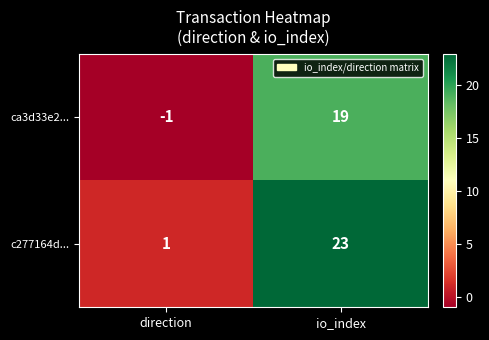

Which series has the widest spread of values?

c277164d...